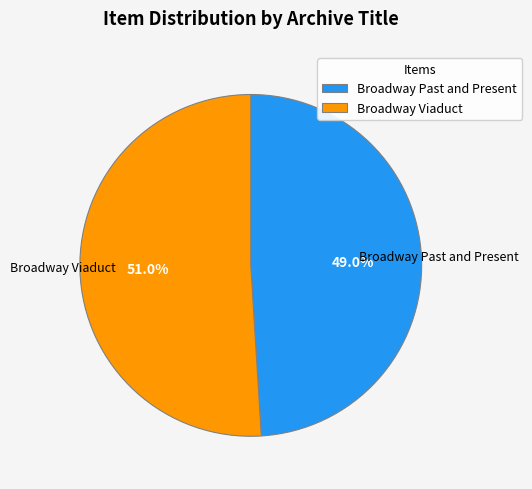

Combined, what portion of the pie is Broadway Viaduct and Broadway Past and Present?

100.0%